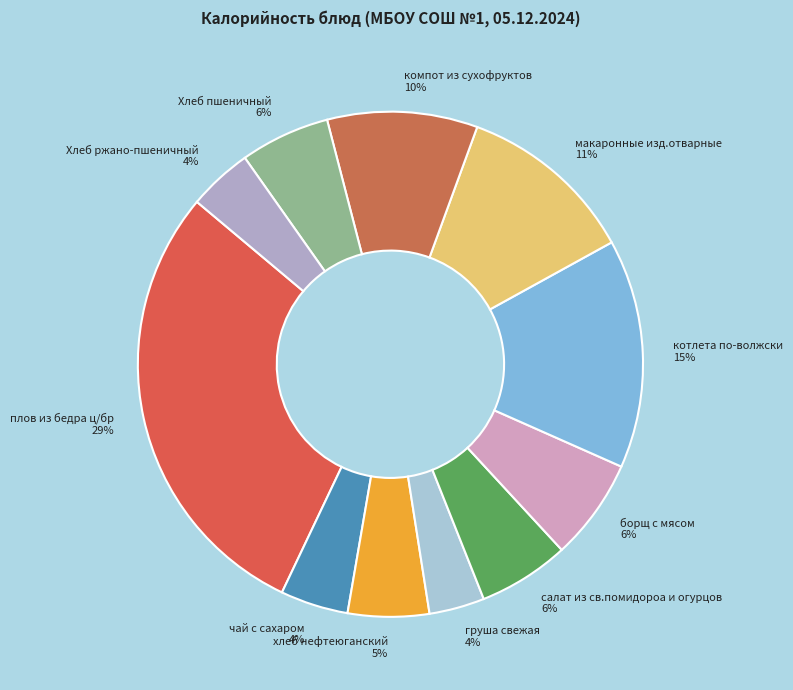

Combined, do Хлеб пшеничный and салат из св.помидороа и огурцов account for over 50%?

No